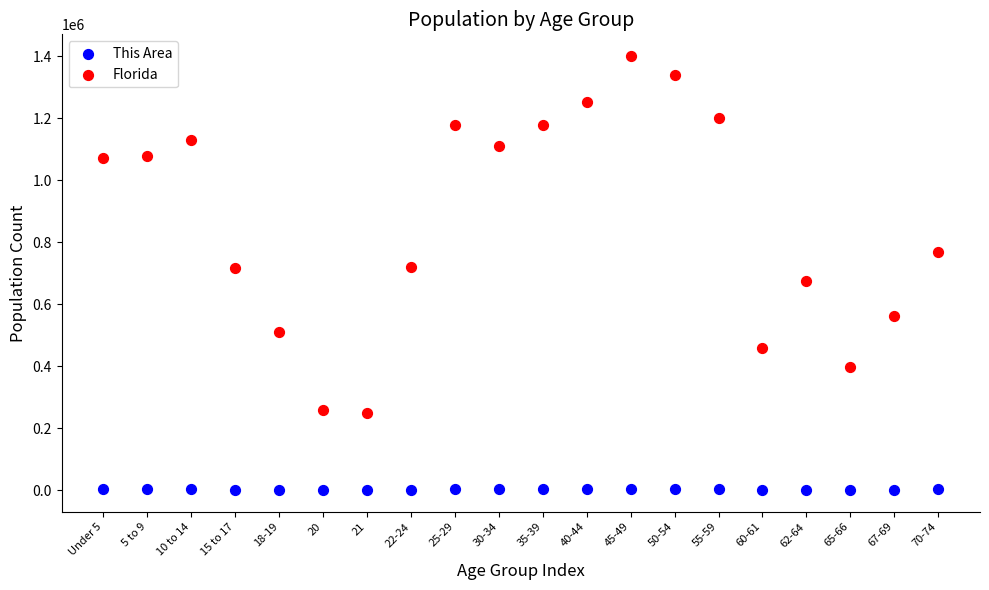

Which series contains the lowest Y value?

This Area